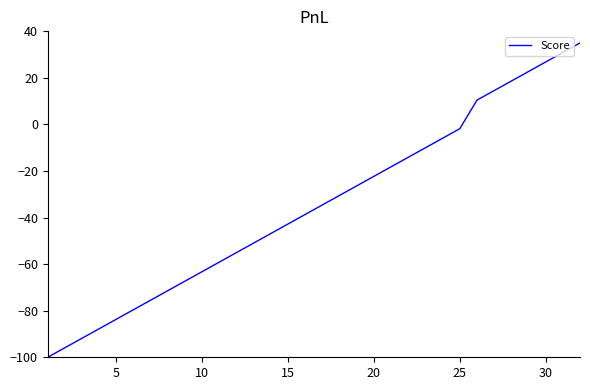

What is the minimum value shown in the chart?

-100.0